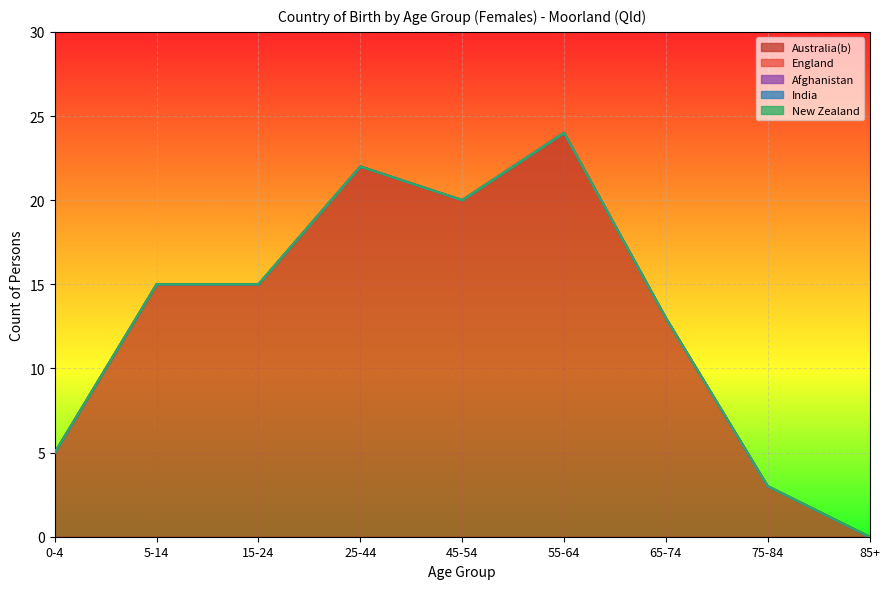

Which has a higher value, 15-24 or 75-84?

15-24